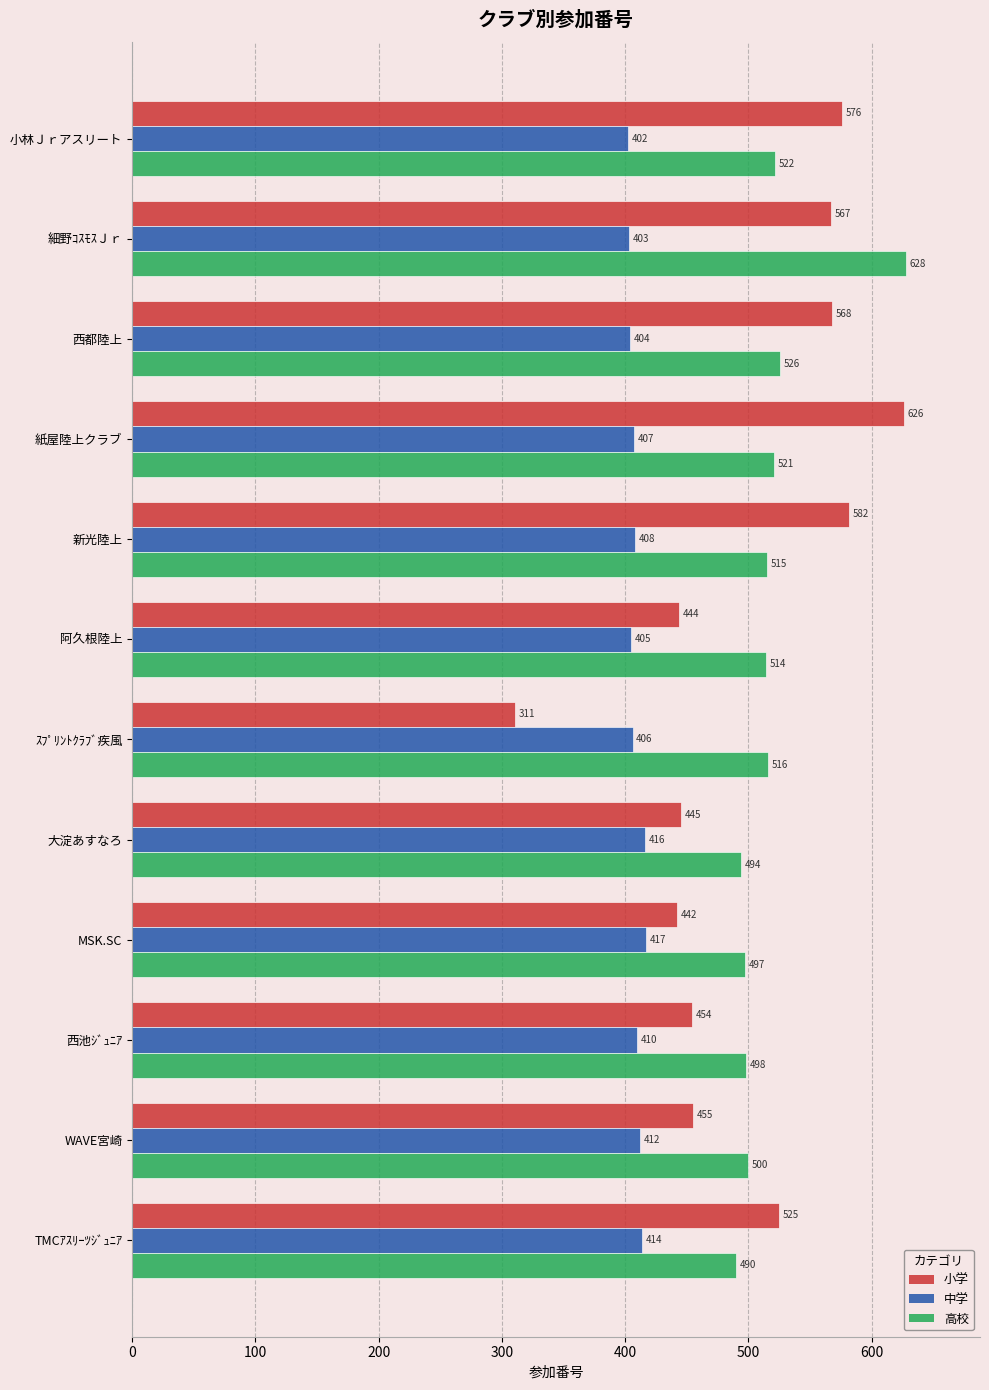

Which series has the widest spread of values?

小学